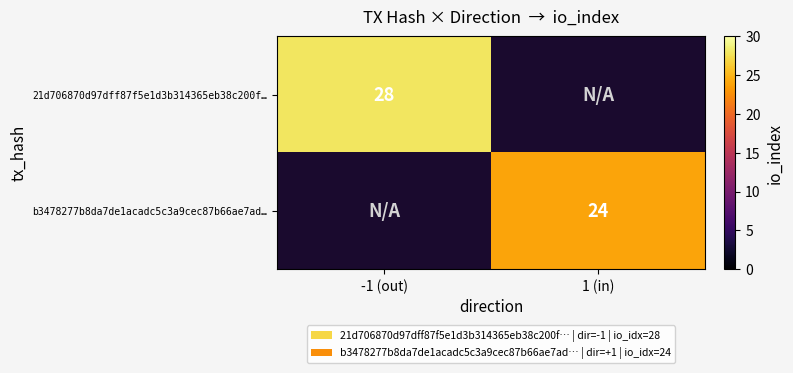

Is it true that b3478277b8da7de1acadc5c3a9cec87b66ae7ad… equals 10 at 1 (in)?

False